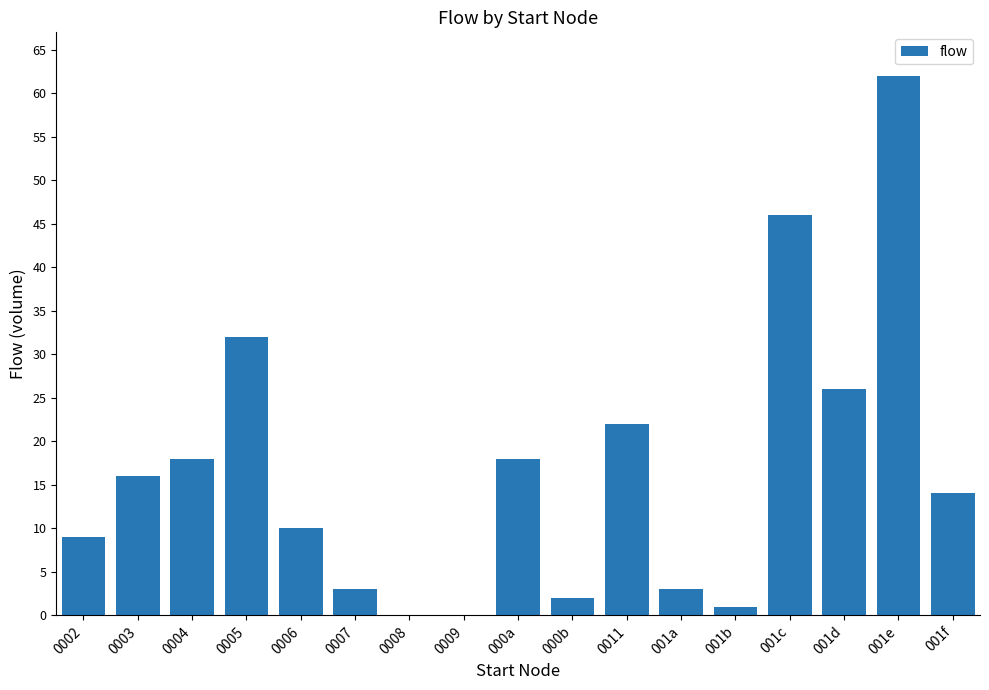

What is the sum of all values?

282